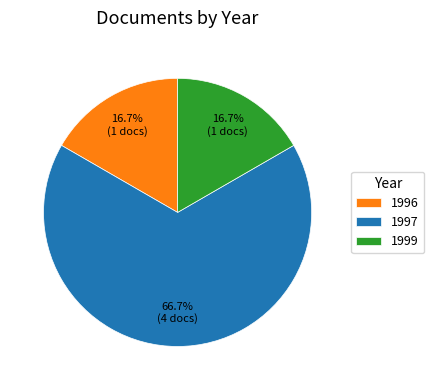

Is there any slice that represents more than half of the pie?

Yes